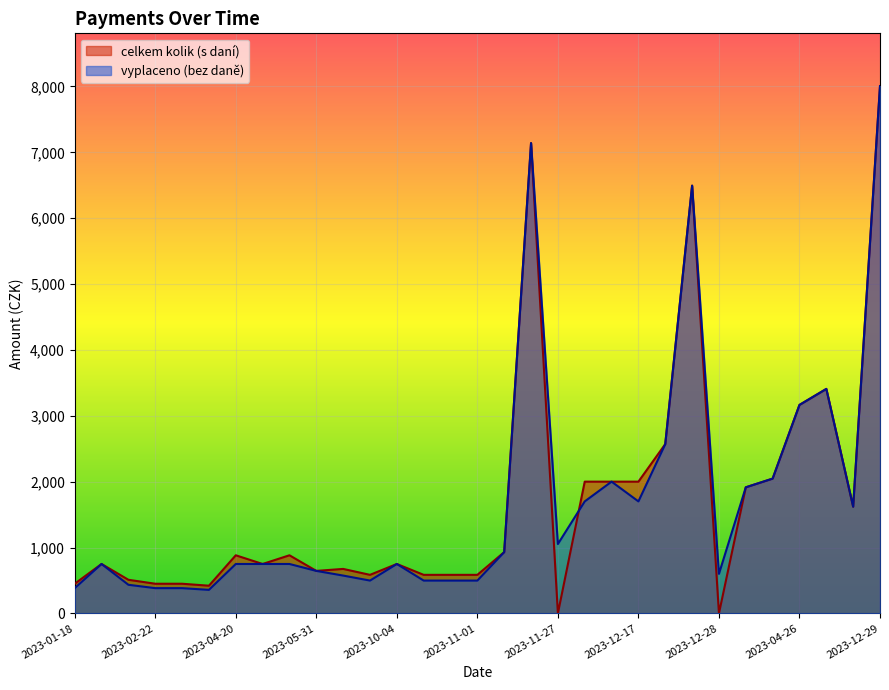

What is the maximum value for celkem kolik (s daní)?

8006